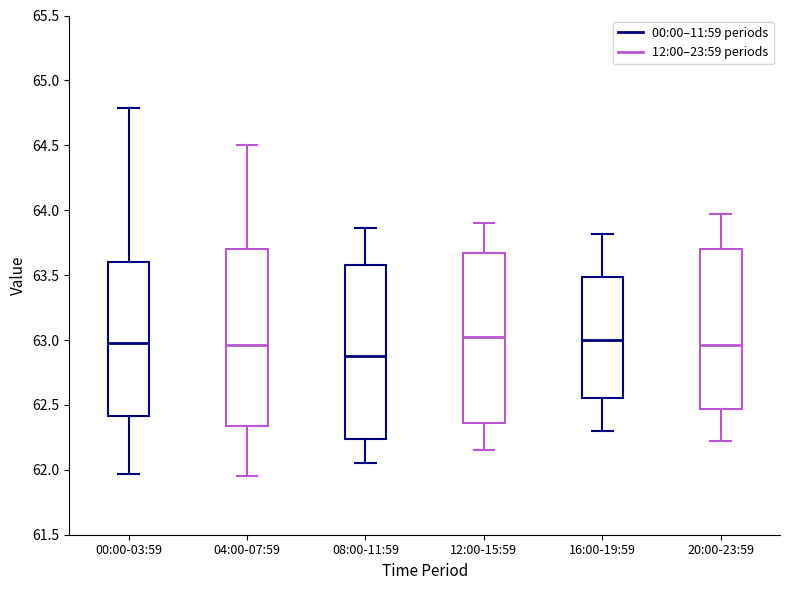

Reading left to right, transcribe this box plot: for each box, give where its median line is, the range the box spans, and where its two whiskers end, as read against the y-axis. The values are not printed on the chart, so give them approximately, as read against the axis.

00:00-03:59: median 63.00, box 62.40 to 63.60, whiskers 61.95 to 64.80
04:00-07:59: median 62.95, box 62.35 to 63.70, whiskers 61.95 to 64.50
08:00-11:59: median 62.90, box 62.25 to 63.60, whiskers 62.05 to 63.85
12:00-15:59: median 63.05, box 62.35 to 63.65, whiskers 62.15 to 63.90
16:00-19:59: median 63.00, box 62.55 to 63.50, whiskers 62.30 to 63.80
20:00-23:59: median 62.95, box 62.45 to 63.70, whiskers 62.20 to 63.95